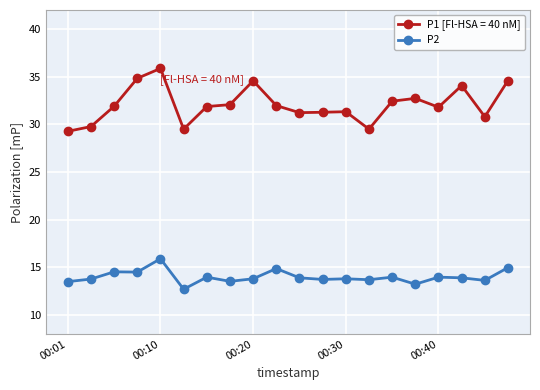

Which series has the widest spread of values?

P1 [Fl-HSA = 40 nM]